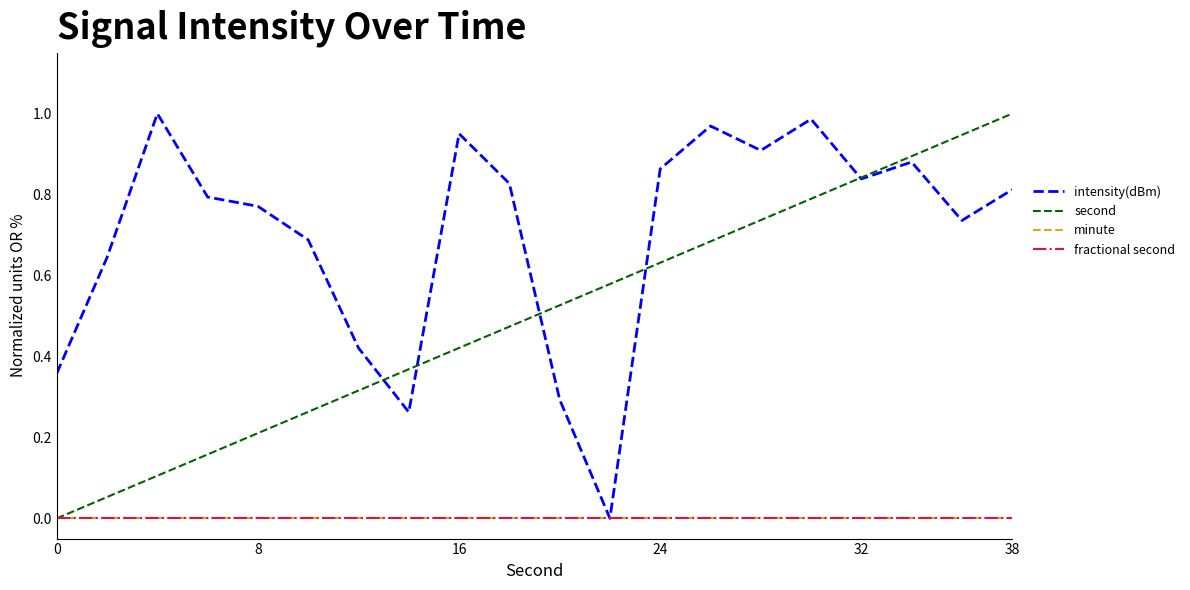

Does the chart display data point markers on the line(s)?

No